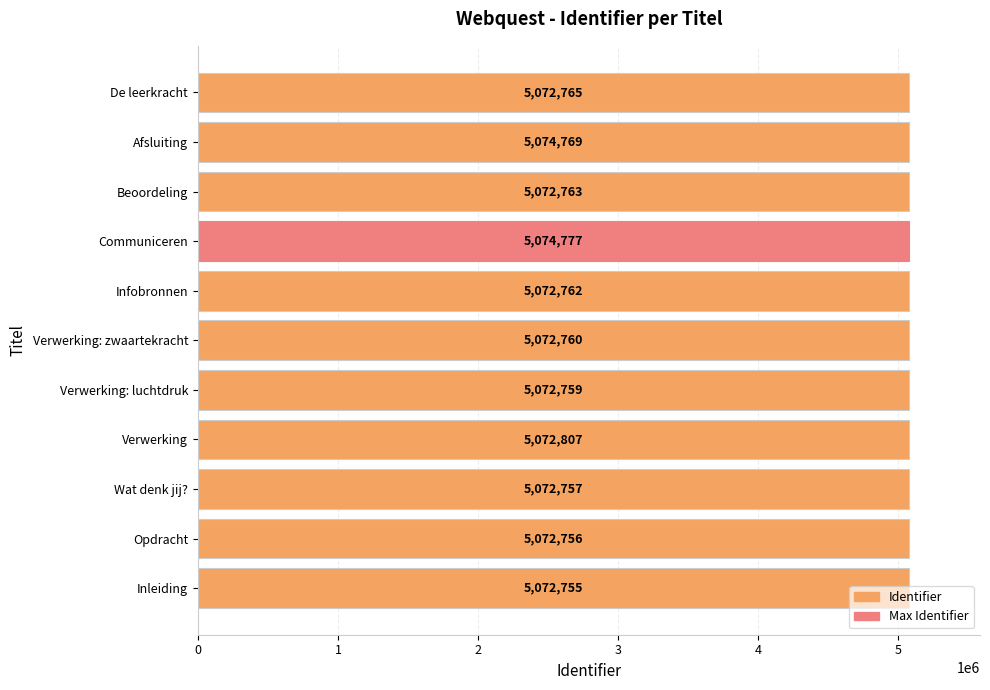

What is the sum of the values at Beoordeling and Communiceren?

10147540